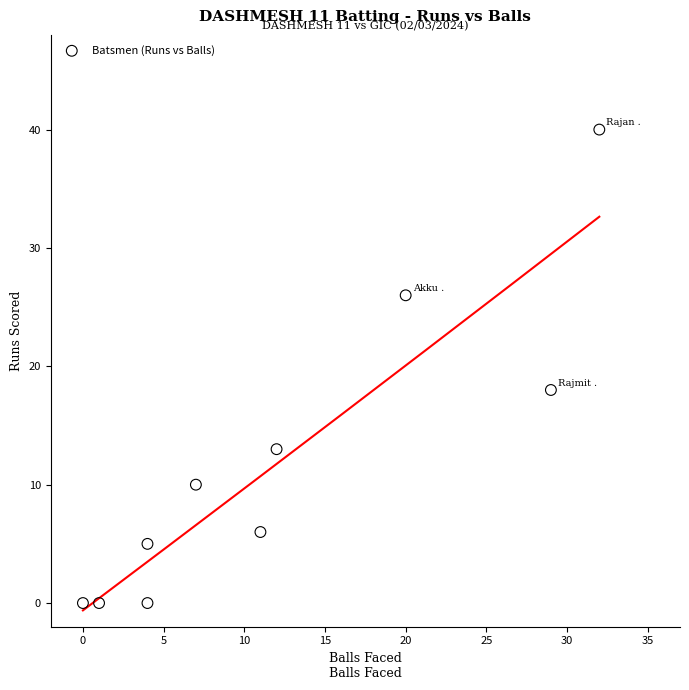

What is the range of X values (max minus min)?

32